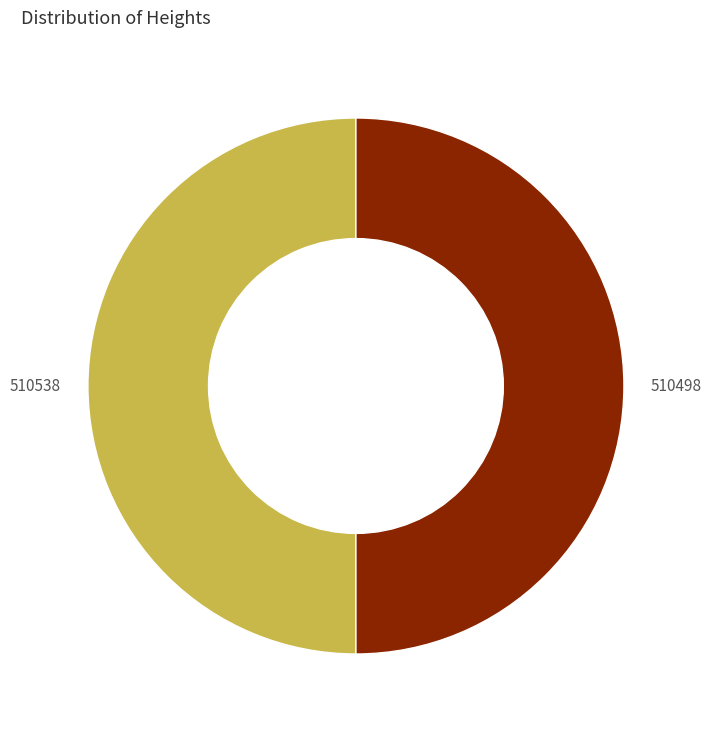

Is the sum of 510538 and 510498 greater than half?

Yes